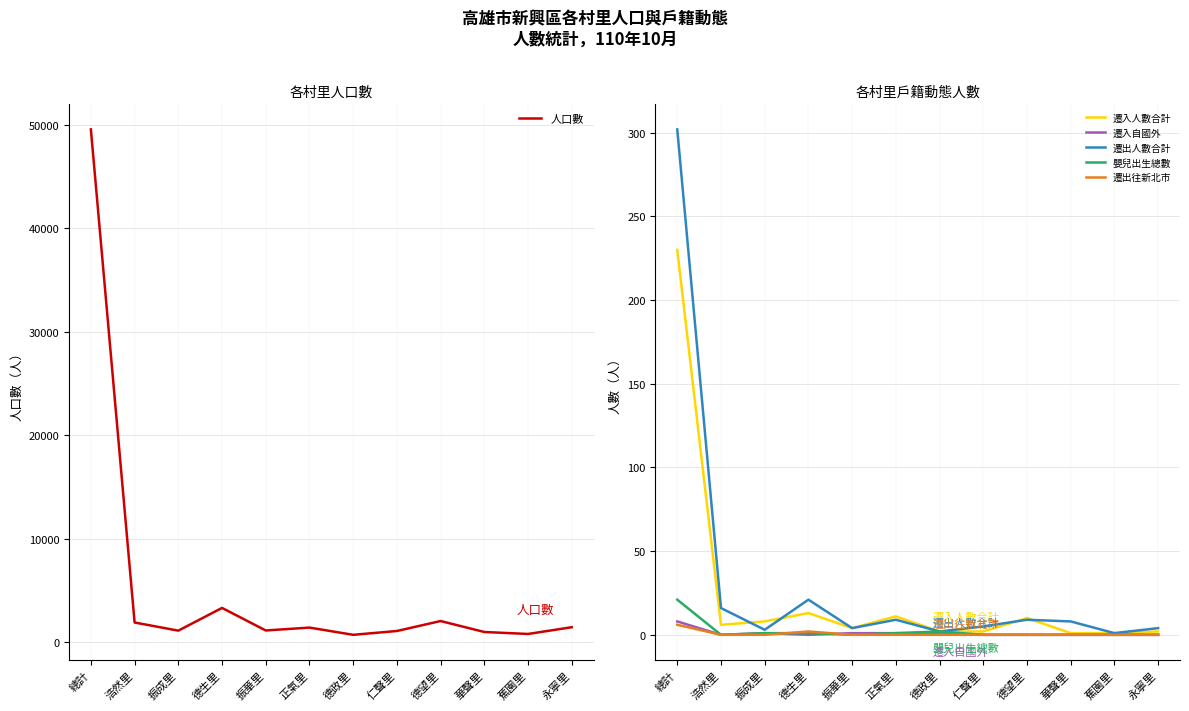

What is the sum of all 嬰兒出生總數 values?

26